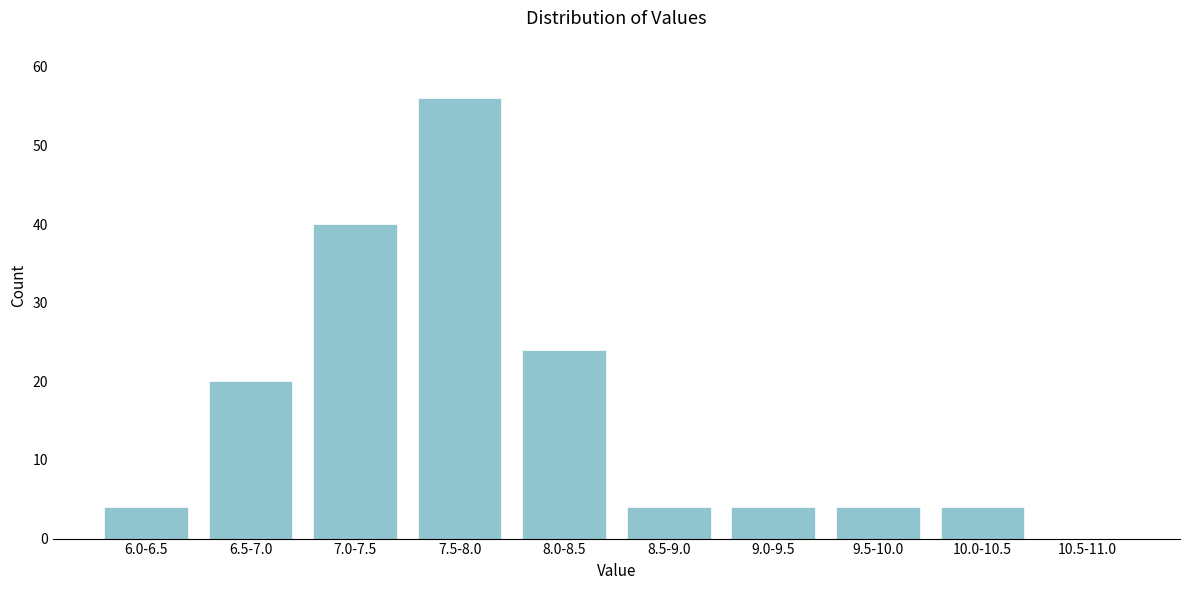

Reading left to right, list all the values displayed in this chart.

6.0-6.5=4	6.5-7.0=20	7.0-7.5=40	7.5-8.0=56	8.0-8.5=24	8.5-9.0=4	9.0-9.5=4	9.5-10.0=4	10.0-10.5=4	10.5-11.0=0